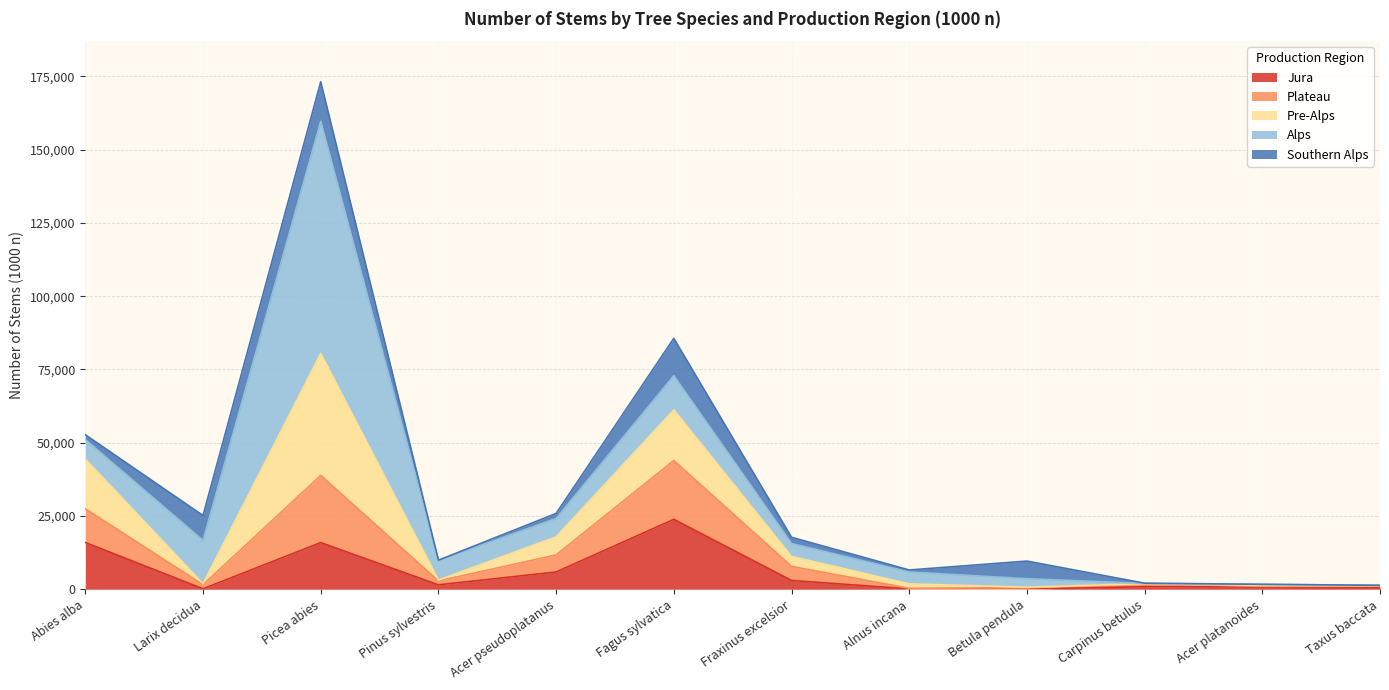

What is the minimum value shown in the chart?

19